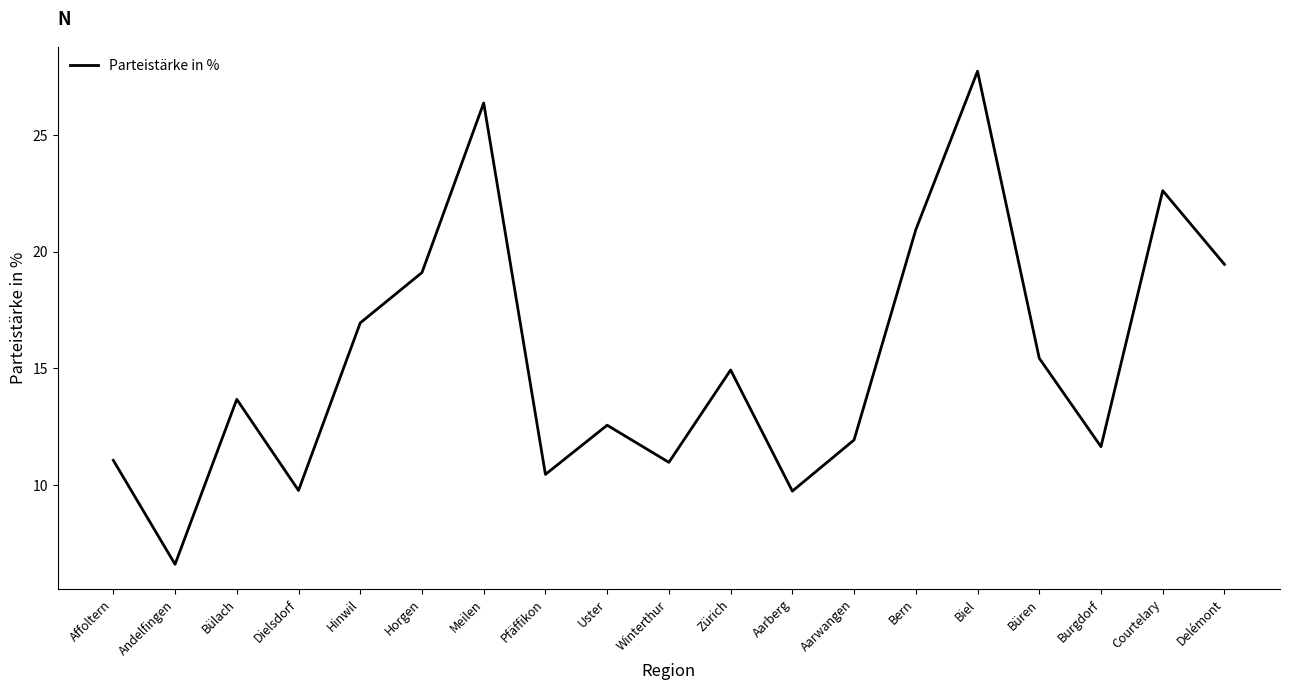

Is it true that the value at Burgdorf is 17.9?

False